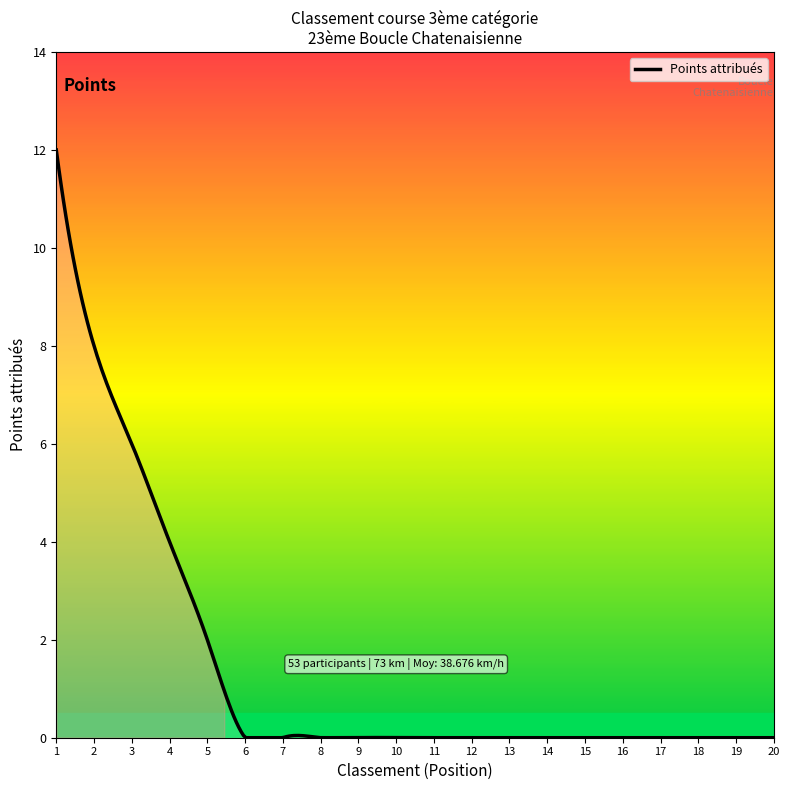

How many distinct data groups are displayed?

1